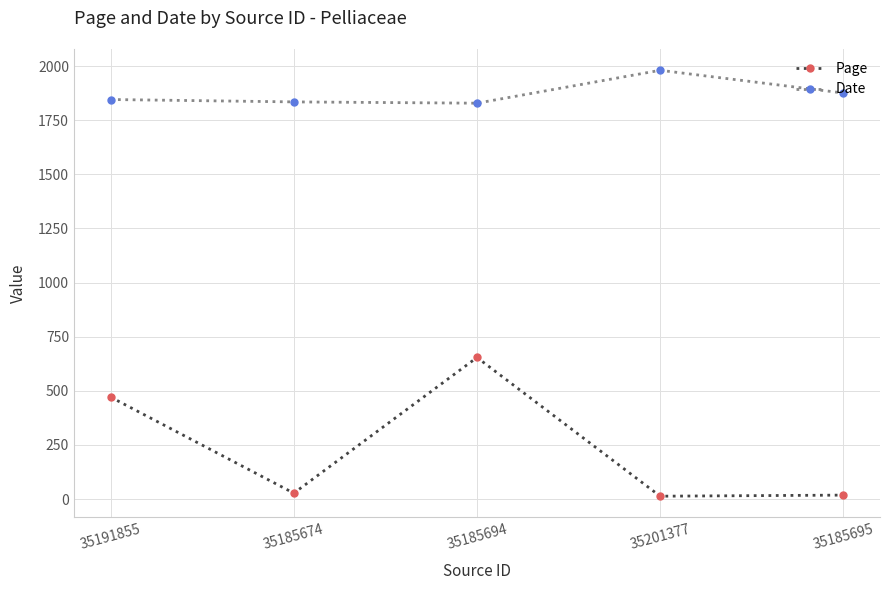

True or false: Page has more than 2 interior local peaks.

False